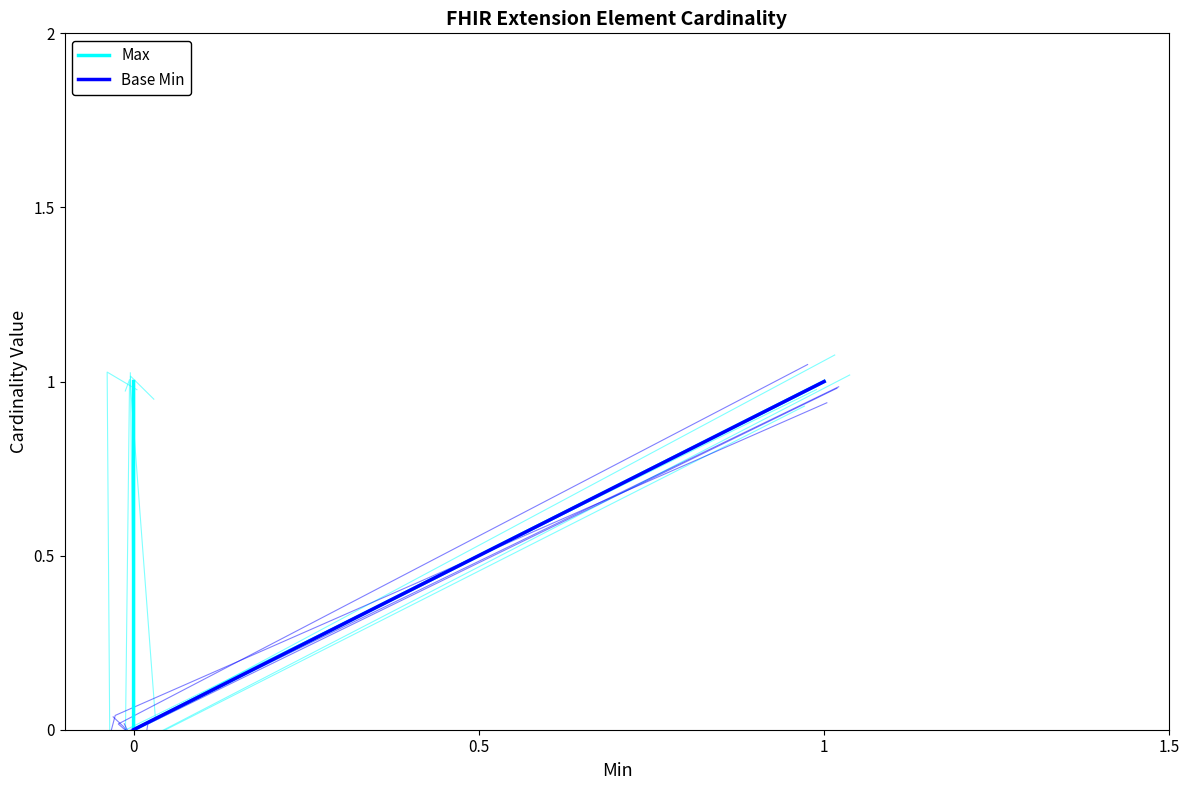

Reading left to right, transcribe all the data shown in this chart.

Max: 1	1	0	1
Base Min: 0	0	0	1